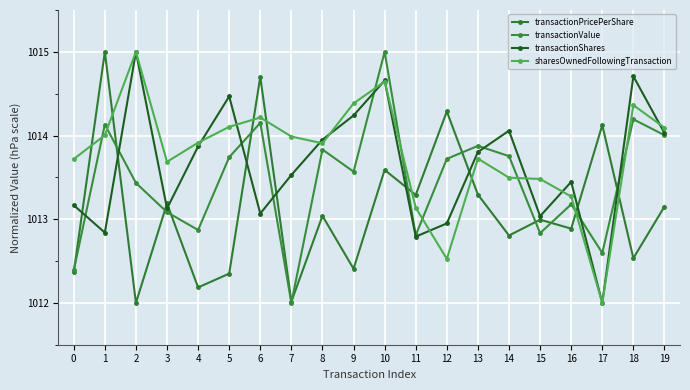

What is the difference between the sharesOwnedFollowingTransaction values at 0 and 9?

0.7